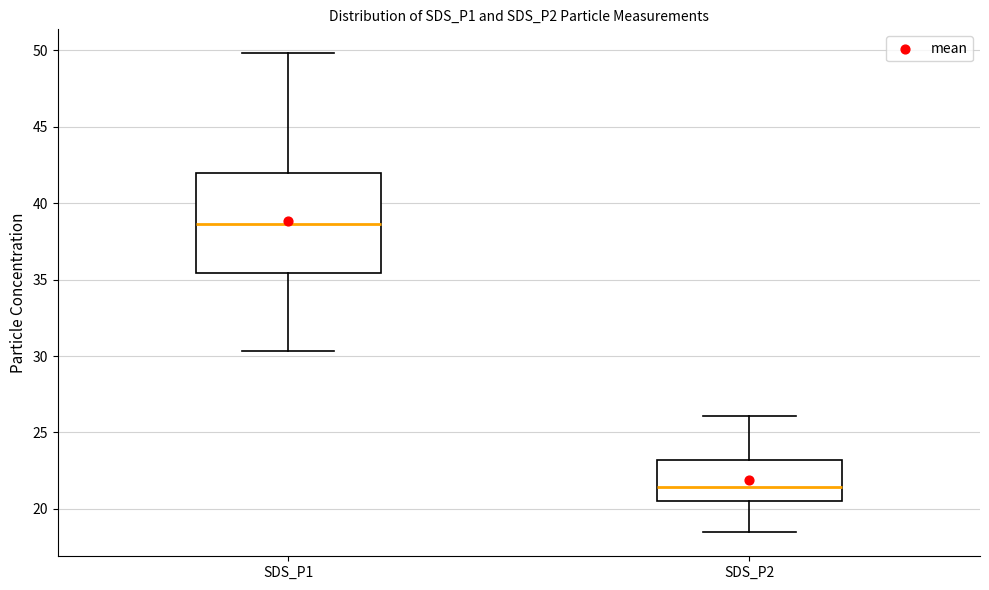

Which box's median line is the lowest?

SDS_P2